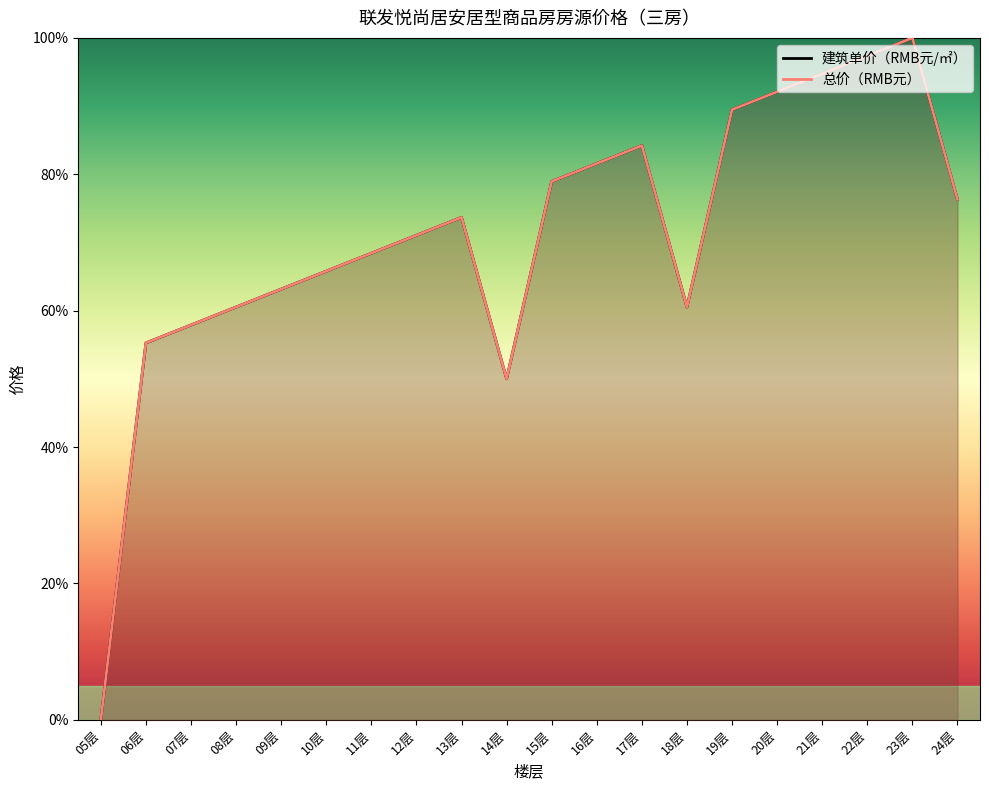

What is the value of the 总价（RMB元） point at the 7th from the left?

68.4